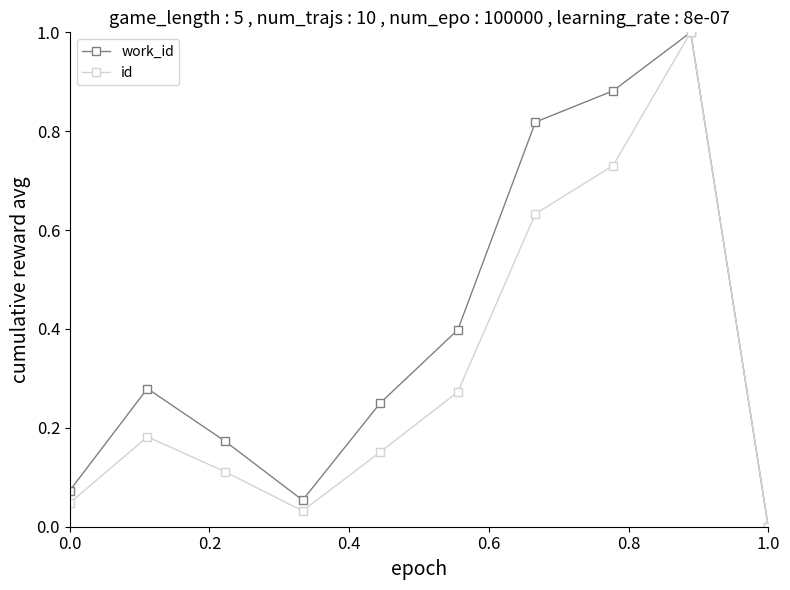

In work_id, how many points are lower than both neighbors (excluding endpoints)?

1